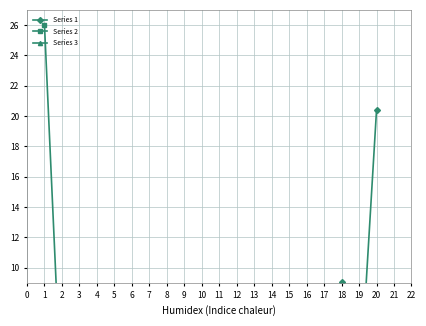

Reading right to left, list all the values displayed in this chart.

Series 1: 20.4	1.2	9.1	0.6	0.7	0.4	0.4	0.7	0.4	1.1	0.4	0.7	1.1	3.3	0.6	0.6	0.2	0.8	0.4	2.3
Series 2: 1.3	0.6	1.2	0.6	0.7	0.4	0.4	0.7	0.4	1.1	0.4	0.7	1.1	3.3	0.5	0.6	0.2	0.8	0.4	26.0
Series 3: 0.5	0.5	0.4	1.3	0.6	1.2	0.6	0.7	0.4	0.7	0.4	0.4	0.7	1.1	3.3	0.6	0.2	0.8	0.6	0.4